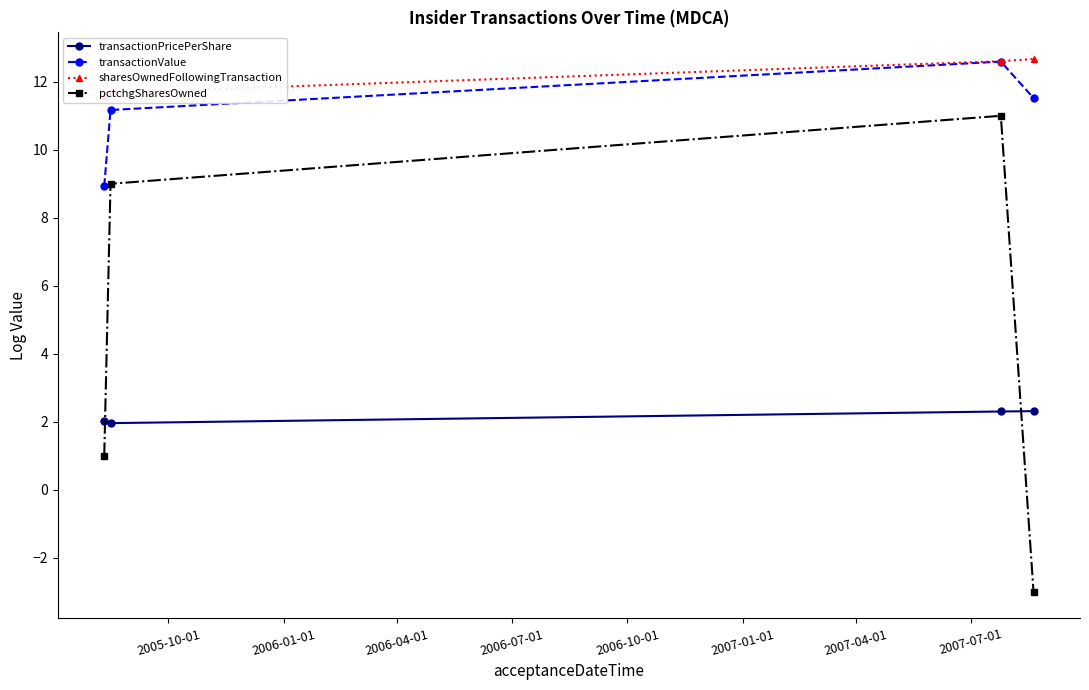

True or false: transactionPricePerShare and transactionValue cross at least once.

False